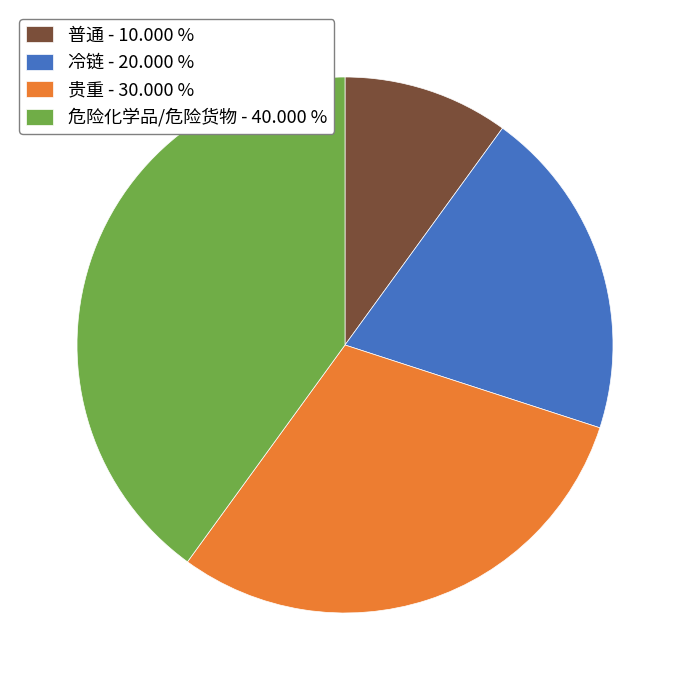

What is the ratio of the value at 危险化学品/危险货物 - 40.000 % to the value at 普通 - 10.000 %?

4.0